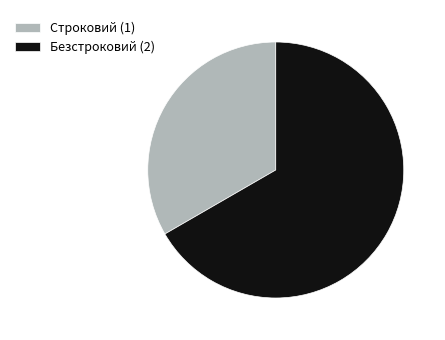

Which has a higher value, Строковий or Безстроковий?

Безстроковий